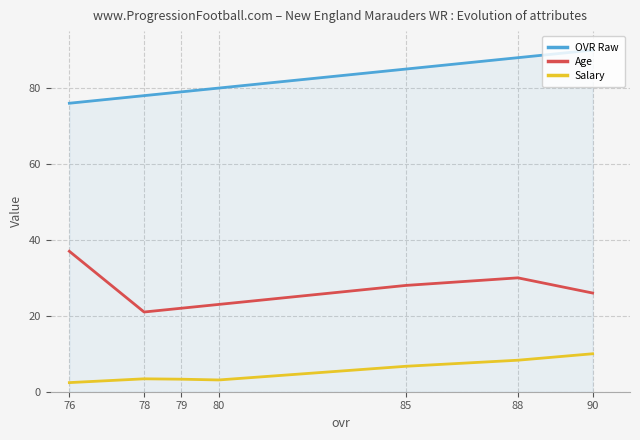

True or false: Salary and Age cross at least once.

False